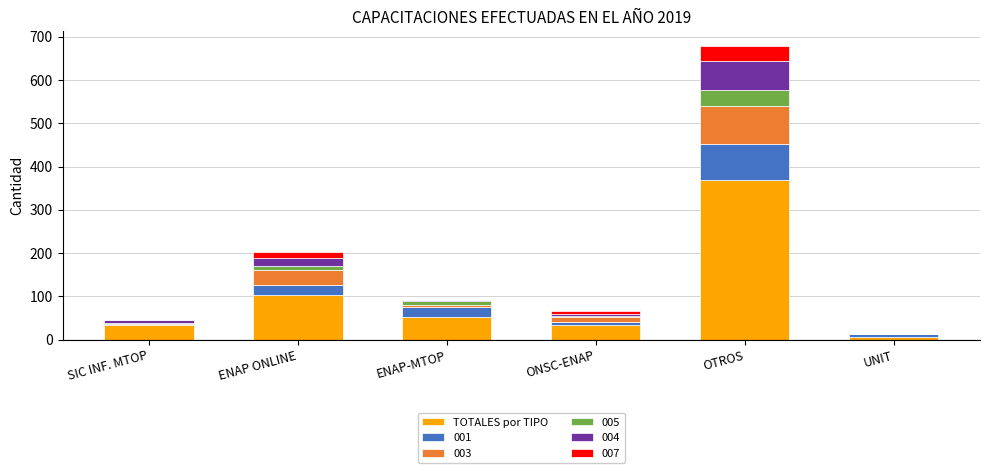

Read the TOTALES por TIPO value at OTROS.

368